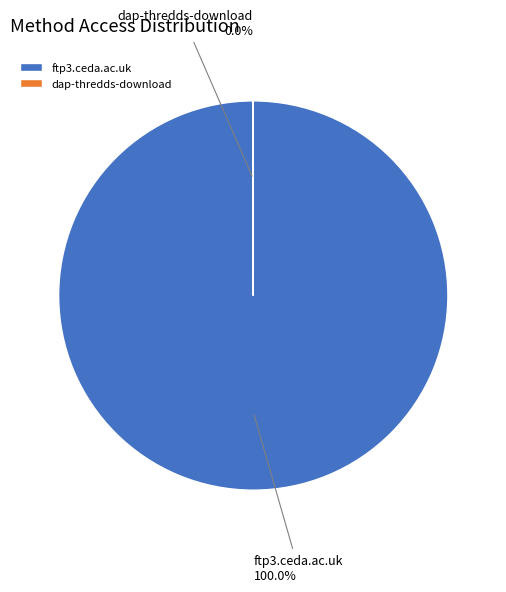

Which category has the biggest portion of the pie?

ftp3.ceda.ac.uk